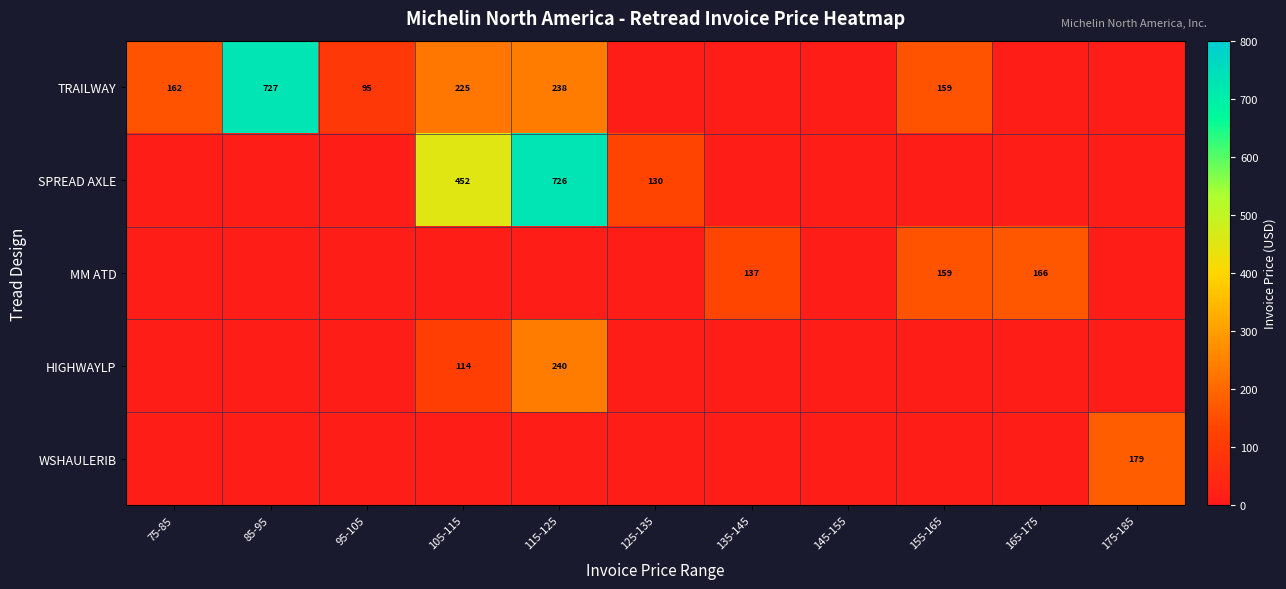

Between 75-85 and 125-135, which is larger?

75-85